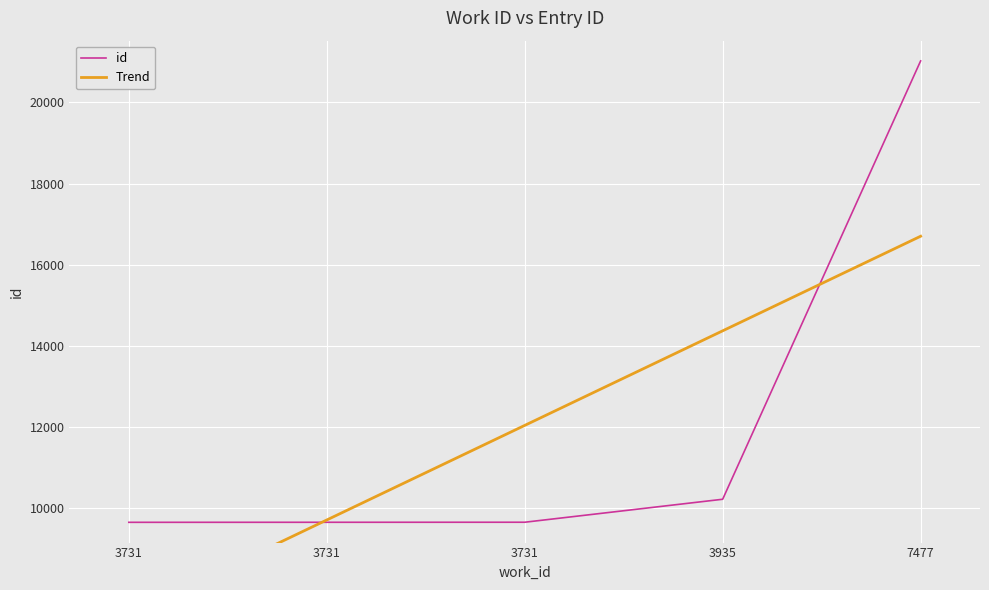

At which category does the chart reach its peak across all series?

7477